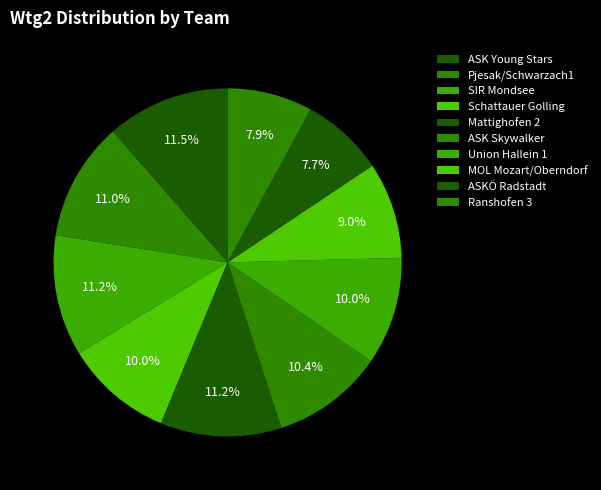

How many slices are in this pie chart?

10